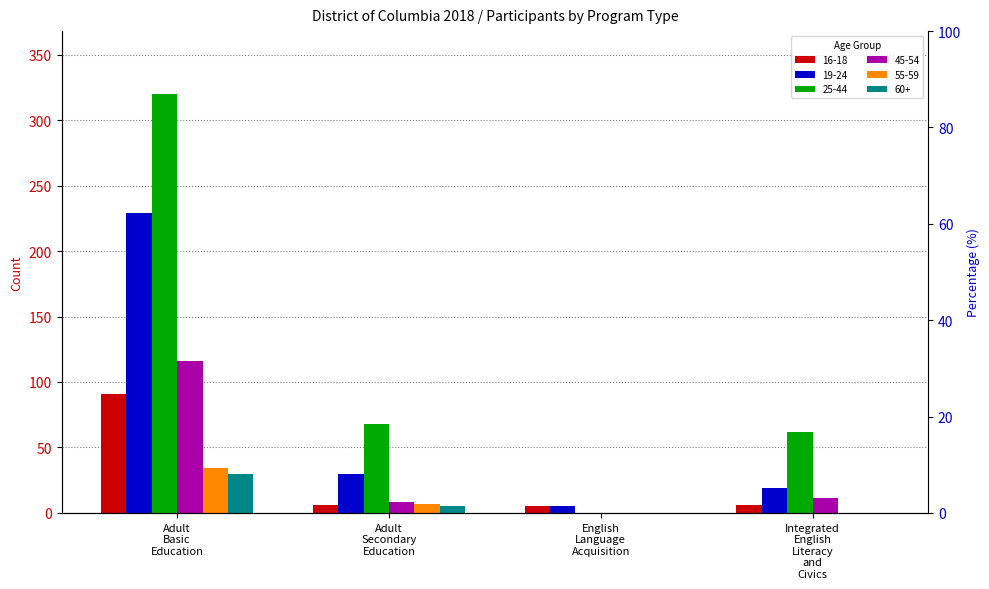

Is it true that 16-18 equals 91 at Adult Basic Education?

True